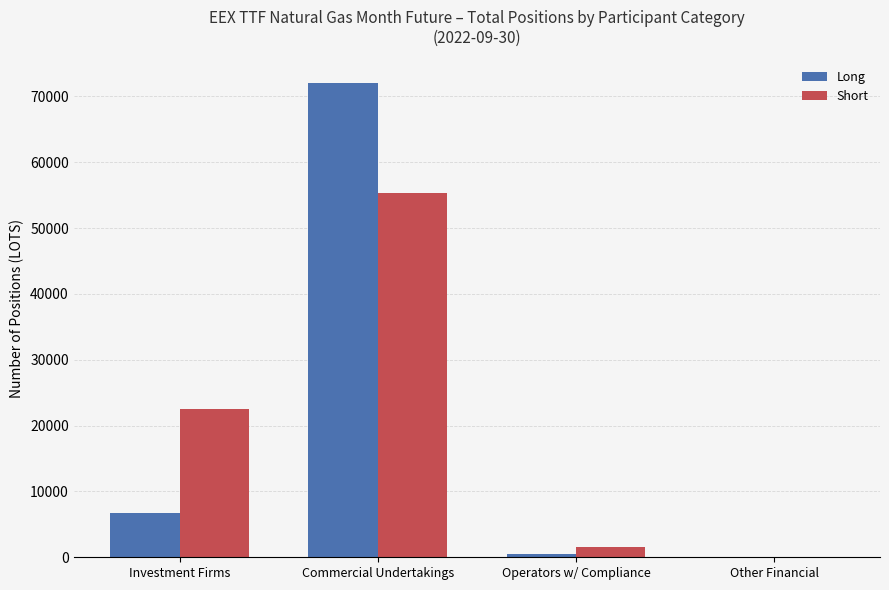

What is the total value across all series at Commercial Undertakings?

127382.6